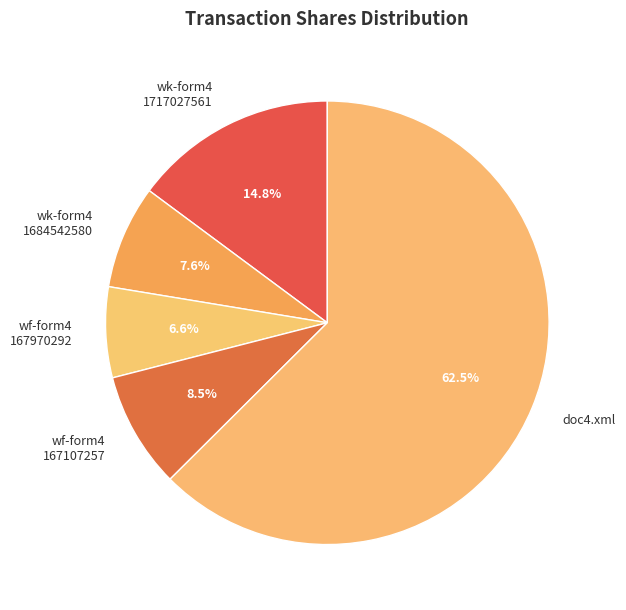

What portion of the pie excludes wk-form4 1717027561?

85.2%